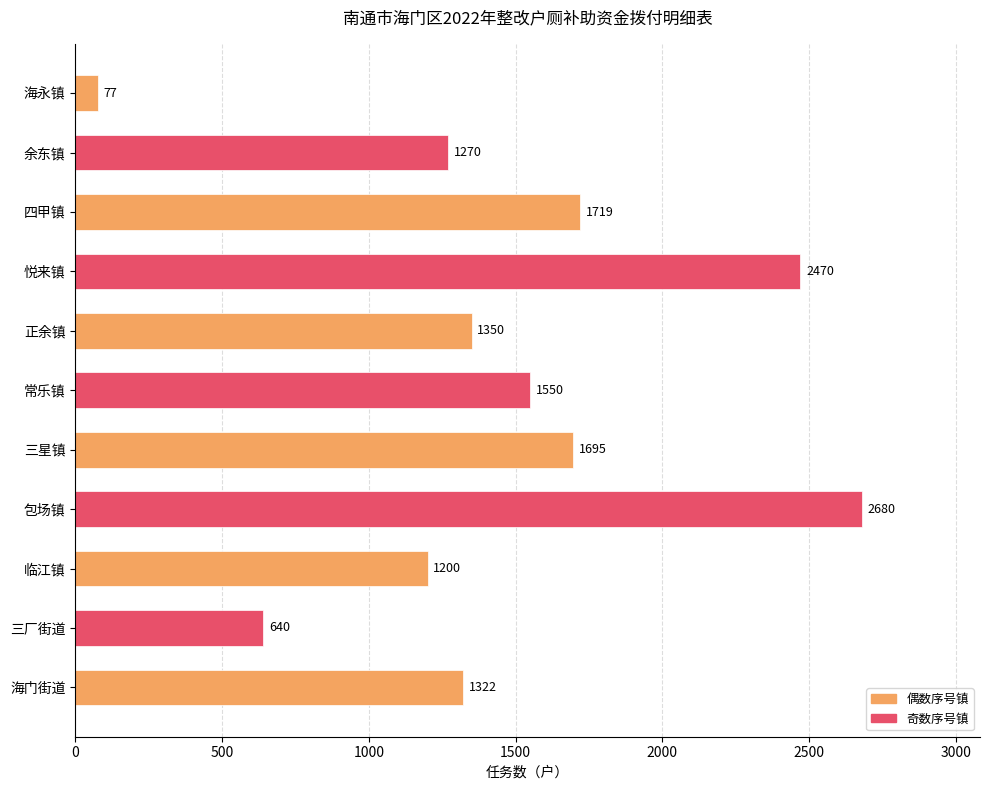

Rank the categories by value from highest to lowest.

包场镇, 悦来镇, 四甲镇, 三星镇, 常乐镇, 正余镇, 海门街道, 余东镇, 临江镇, 三厂街道, 海永镇